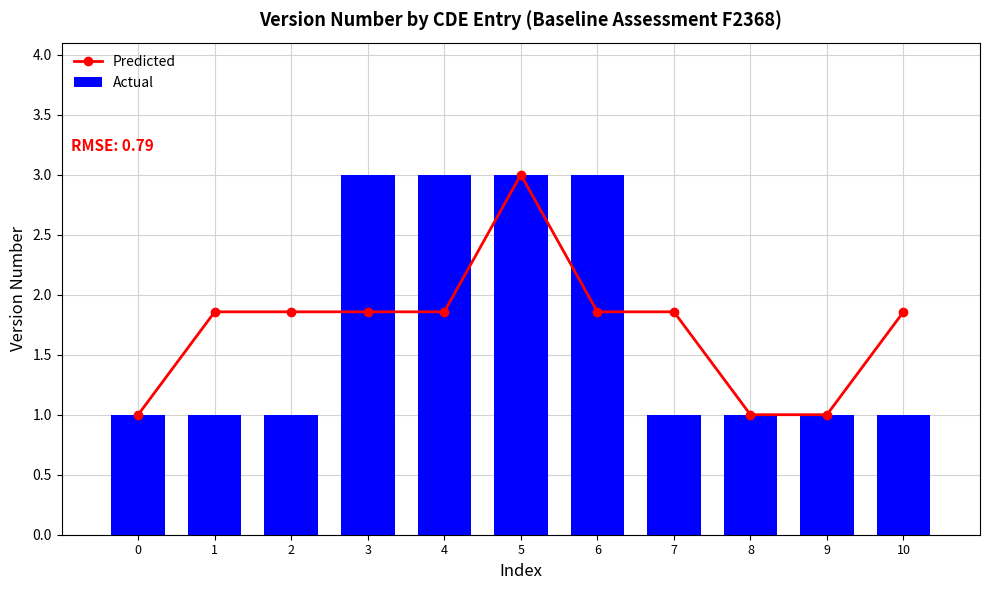

What is the sum of the Predicted values at 5 and 10?

4.9